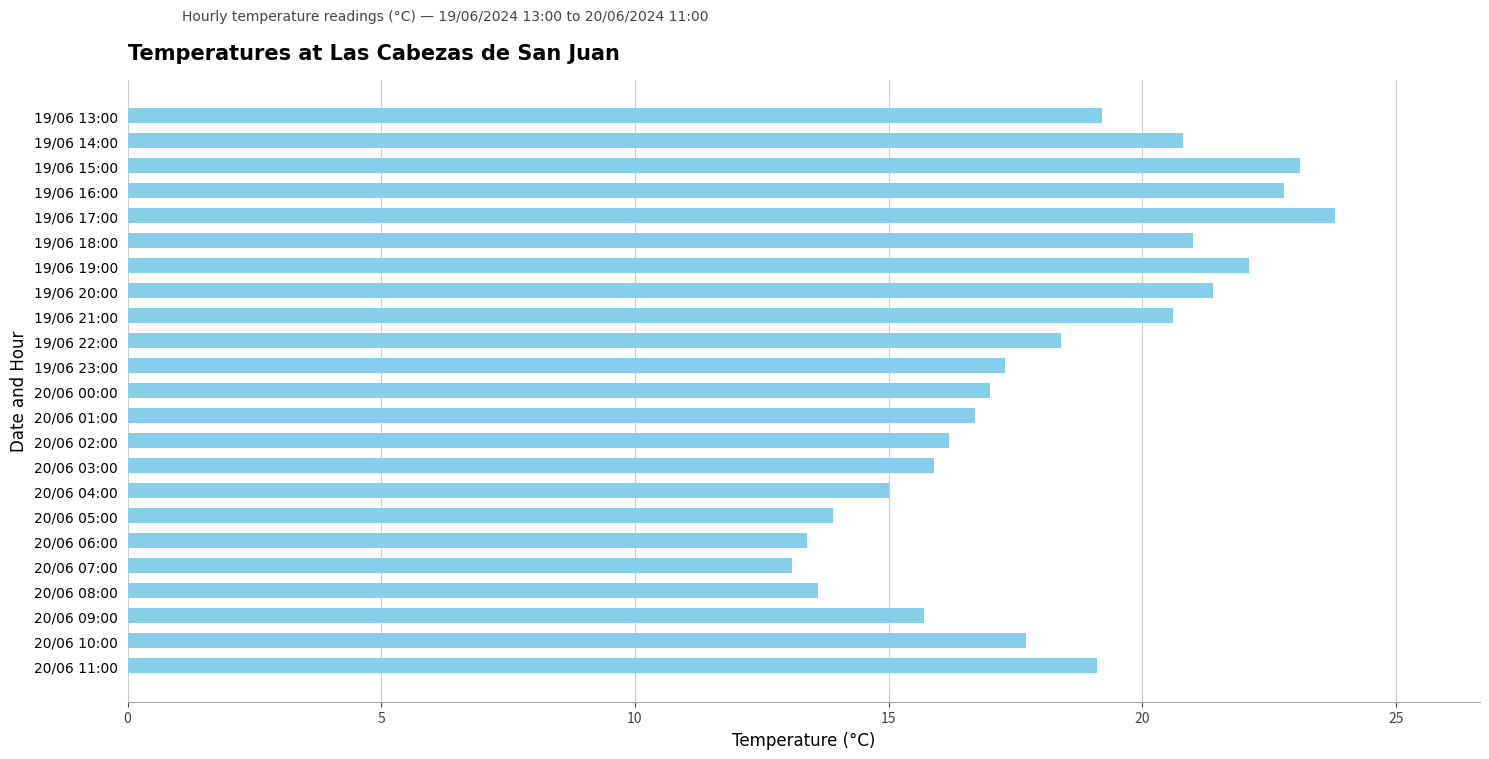

What is the change in value from 19/06 15:00 to 19/06 14:00?

-2.3